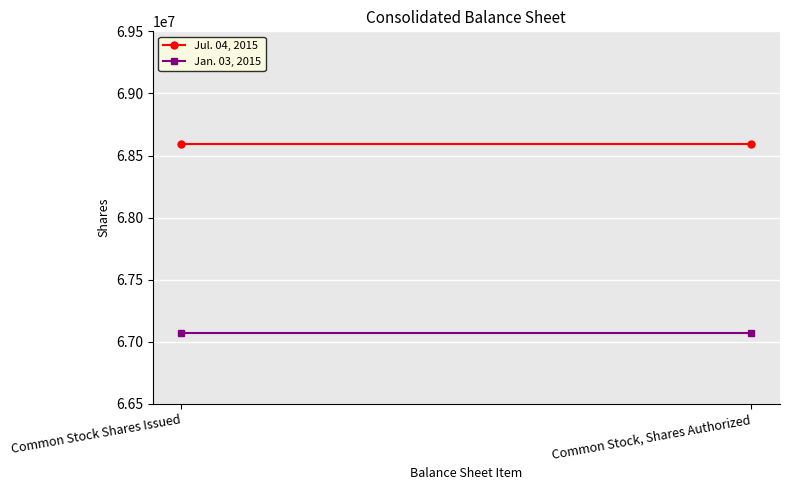

Which series has the largest total across all categories?

Jul. 04, 2015